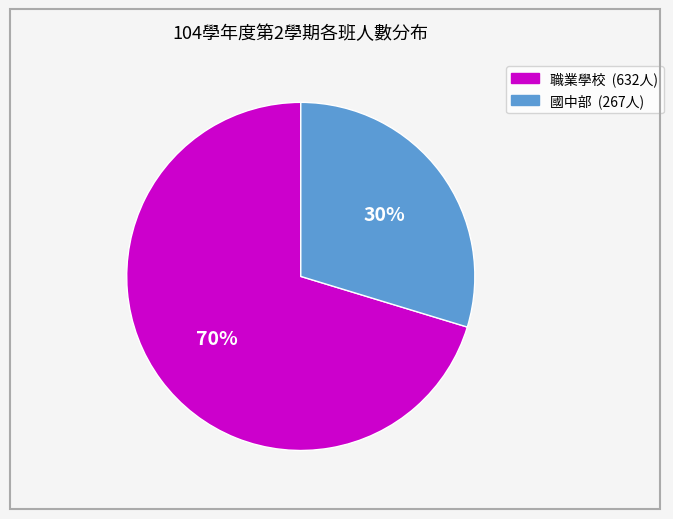

Does any single category account for the majority?

Yes